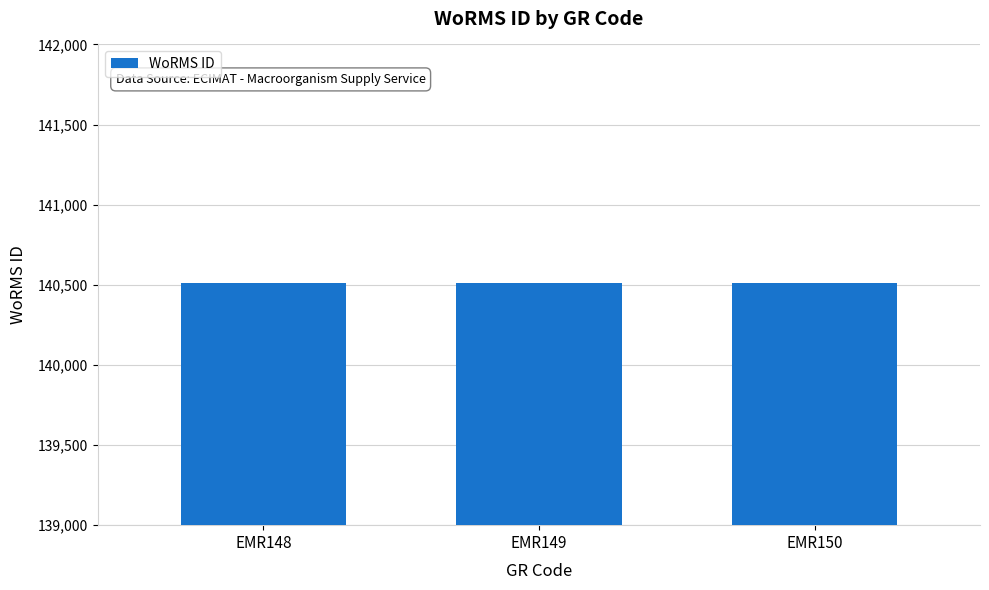

Approximately how many times larger is the value at EMR148 compared to EMR150?

1.0